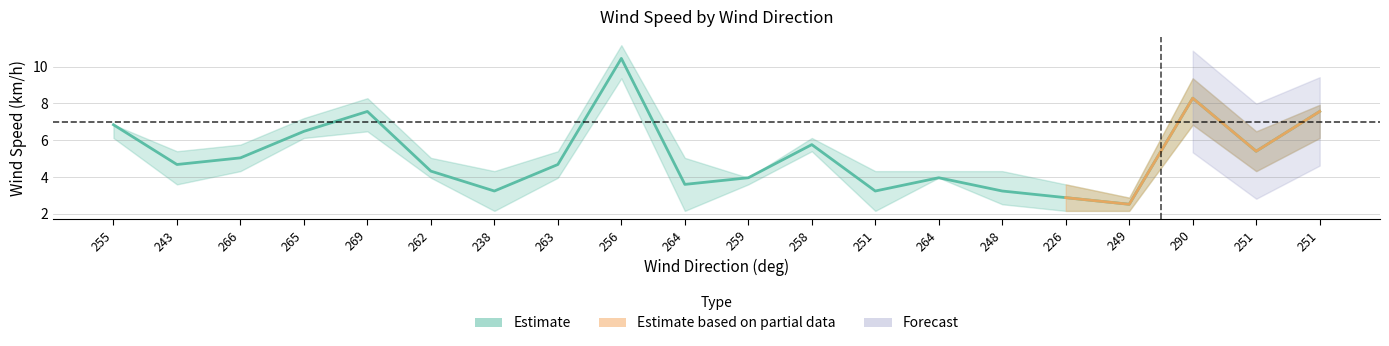

Reading left to right, extract all data points from this chart.

WindSpd_Mean (km/h): 255=6.8	243=4.7	266=5.0	265=6.5	269=7.6	262=4.3	238=3.2	263=4.7	256=10.4	264=3.6	259=4.0	258=5.8	251=3.2	264=4.0	248=3.2	226=2.9	249=2.5	290=8.3	251=5.4	251=7.6
WindSpd_Min (km/h): 255=6.1	243=3.6	266=4.3	265=6.1	269=6.5	262=4.0	238=2.2	263=4.0	256=9.4	264=2.2	259=3.6	258=5.4	251=2.2	264=4.0	248=2.5	226=2.2	249=2.2	290=6.8	251=4.3	251=6.1
WindSpd_Max (km/h): 255=6.8	243=5.4	266=5.8	265=7.2	269=8.3	262=5.0	238=4.3	263=5.4	256=11.2	264=5.0	259=4.0	258=6.1	251=4.3	264=4.3	248=4.3	226=3.6	249=2.9	290=9.4	251=6.5	251=7.9